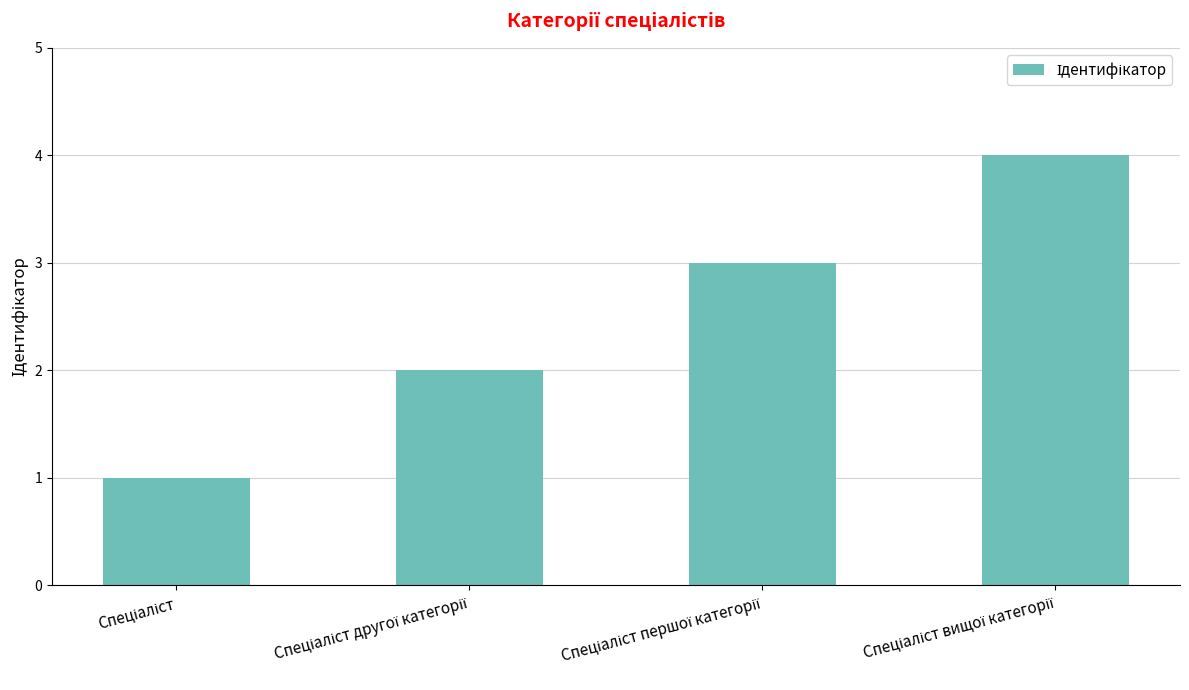

What is the sum of all values?

10